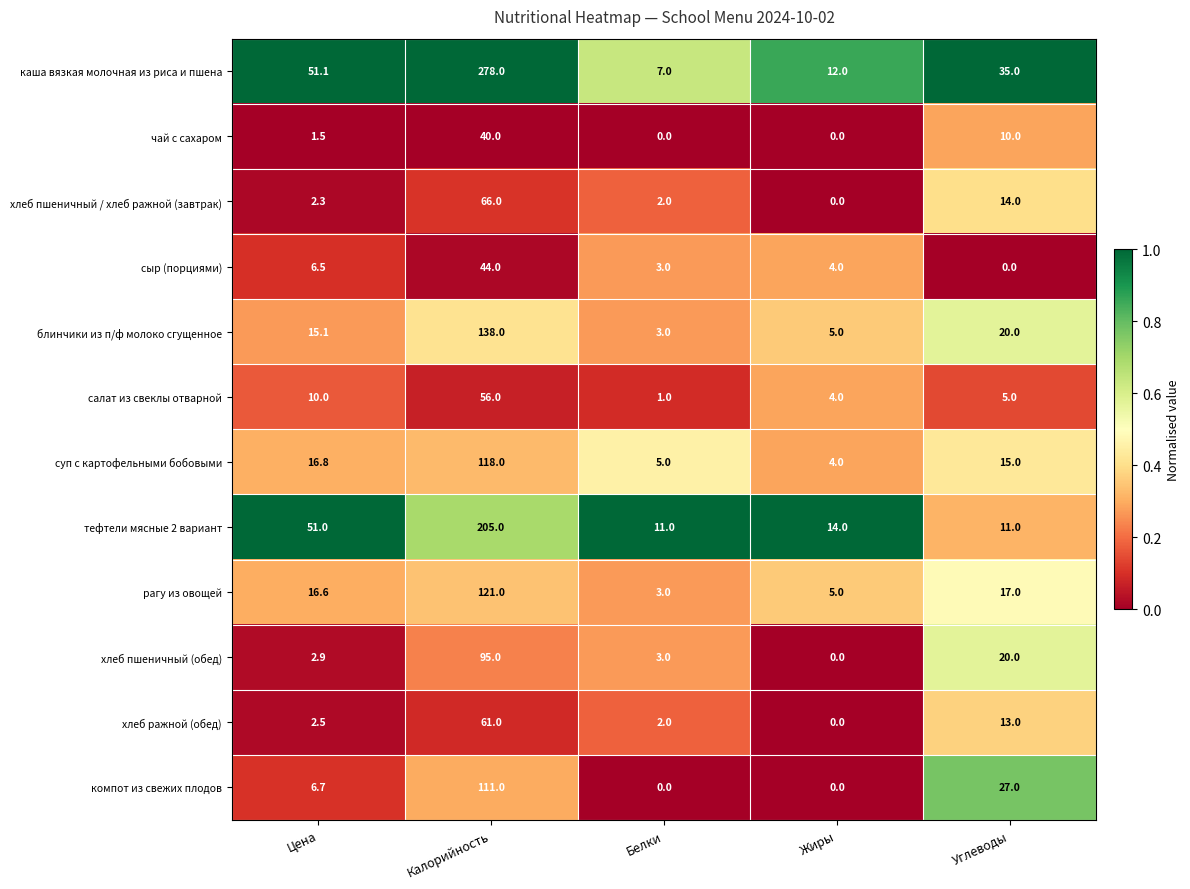

Read the салат из свеклы отварной value at Жиры.

4.0